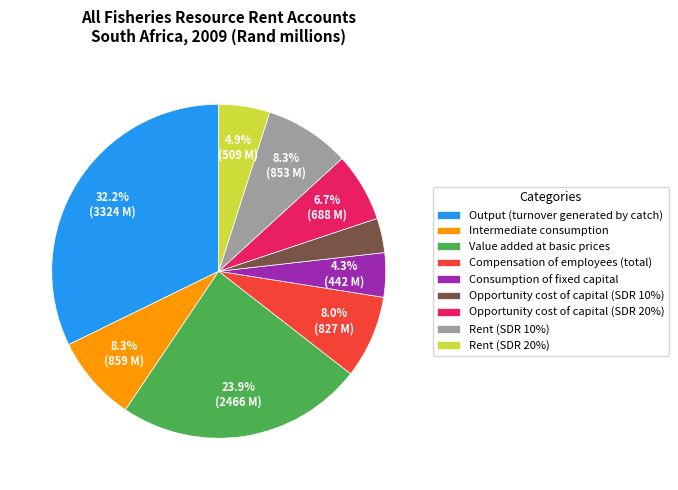

Count the number of slices in the pie.

9